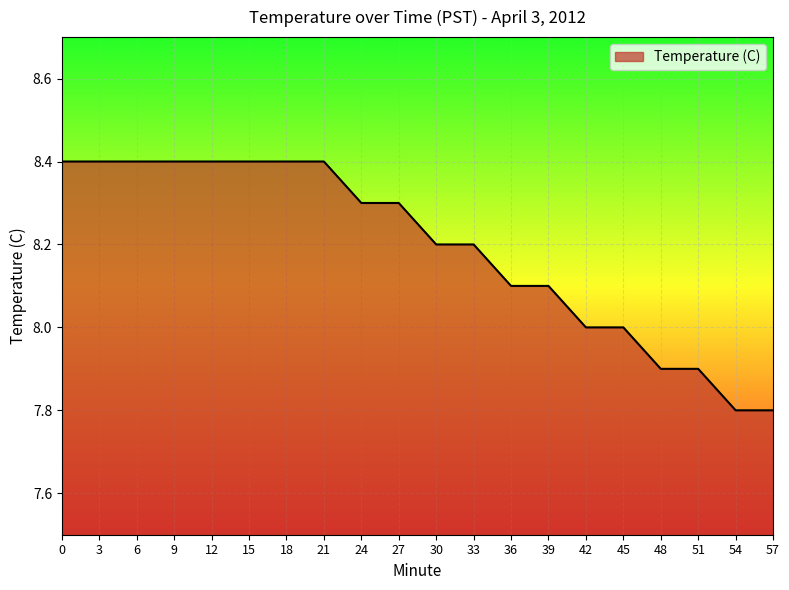

What is the difference between the maximum and second lowest values?

0.6